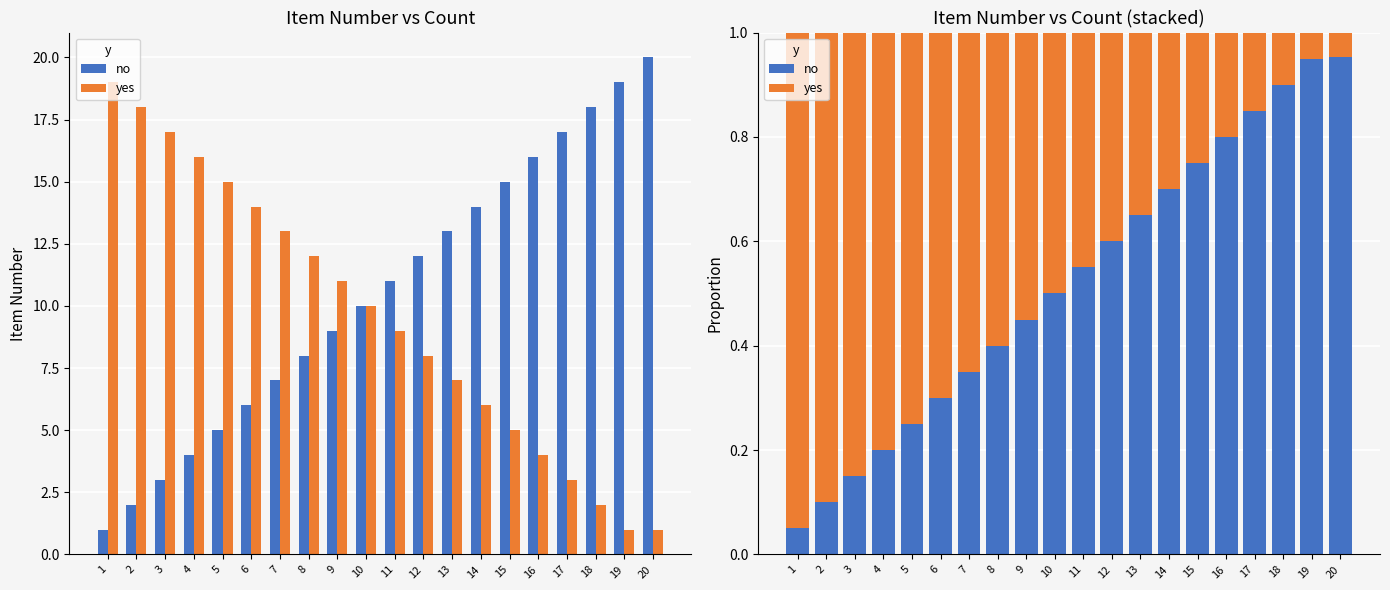

The no series shows 0.4 at 8. True or false?

True